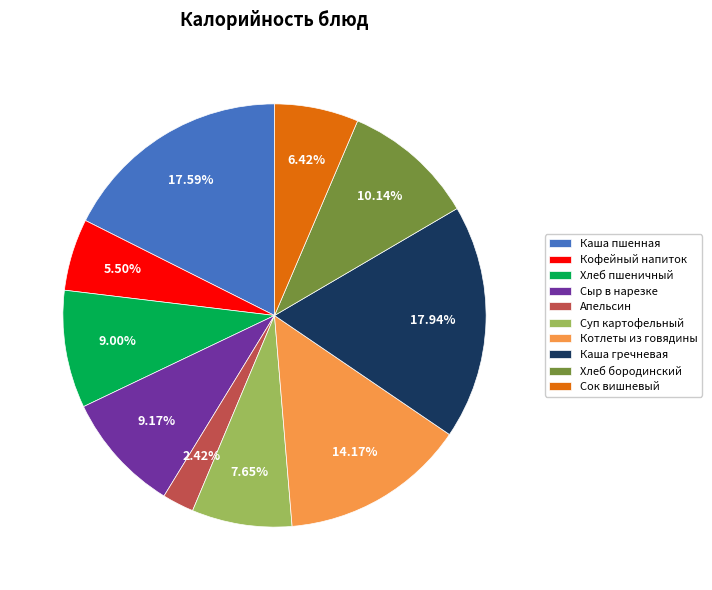

Count the number of slices in the pie.

10